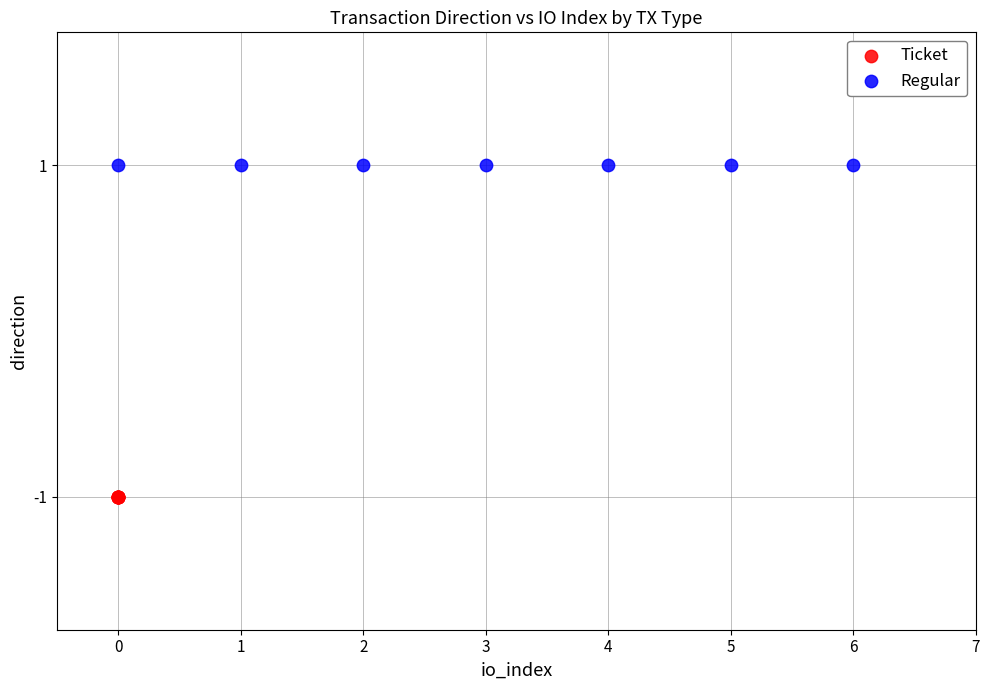

Which series reaches the maximum Y coordinate?

Regular